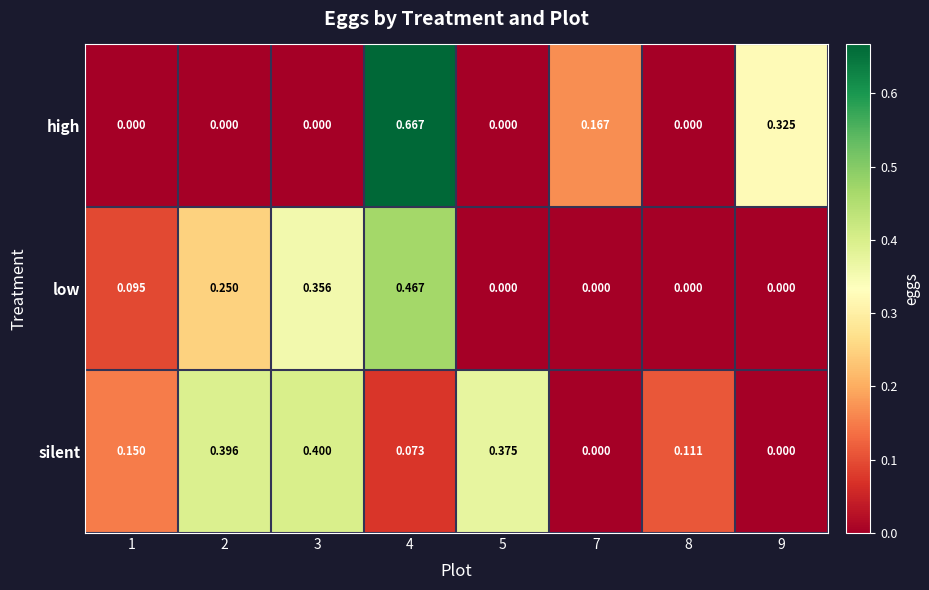

Which series has the largest range (max minus min)?

high